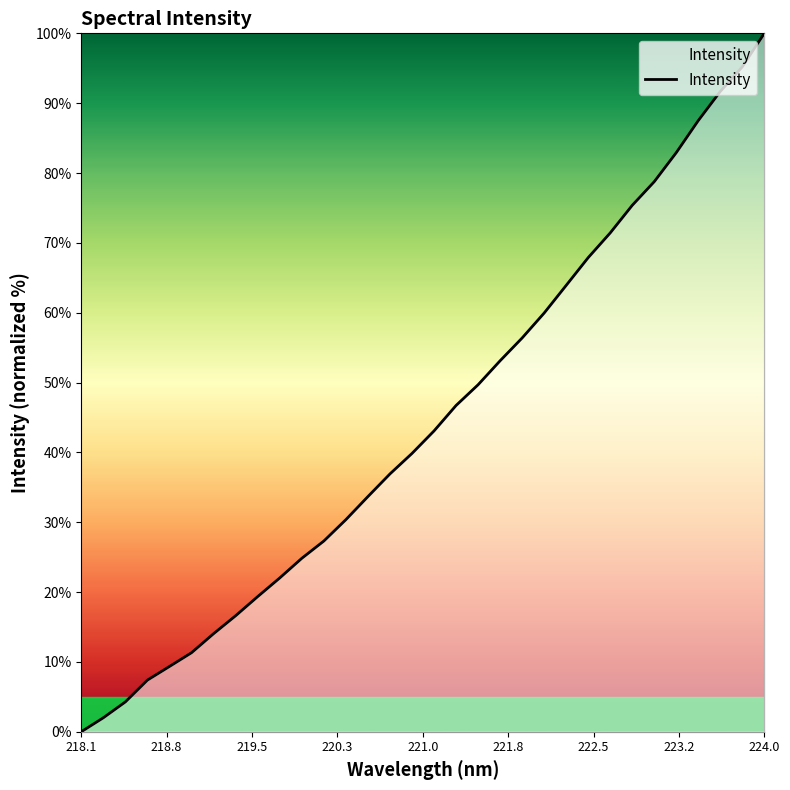

Reading left to right, list all the values displayed in this chart.

0.0	2.0	4.3	7.4	9.3	11.3	14.0	16.6	19.4	22.0	24.8	27.3	30.4	33.7	36.9	39.8	43.1	46.7	49.7	53.1	56.4	60.0	63.9	67.9	71.4	75.4	78.8	82.9	87.5	91.7	95.2	100.0